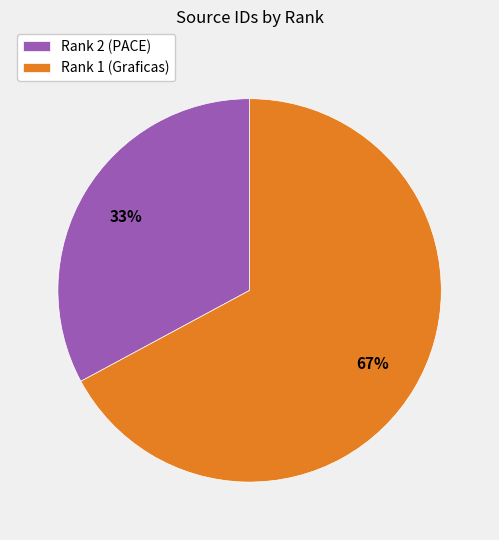

Combined, do Rank 2 (PACE) and Rank 1 (Graficas) account for over 50%?

Yes